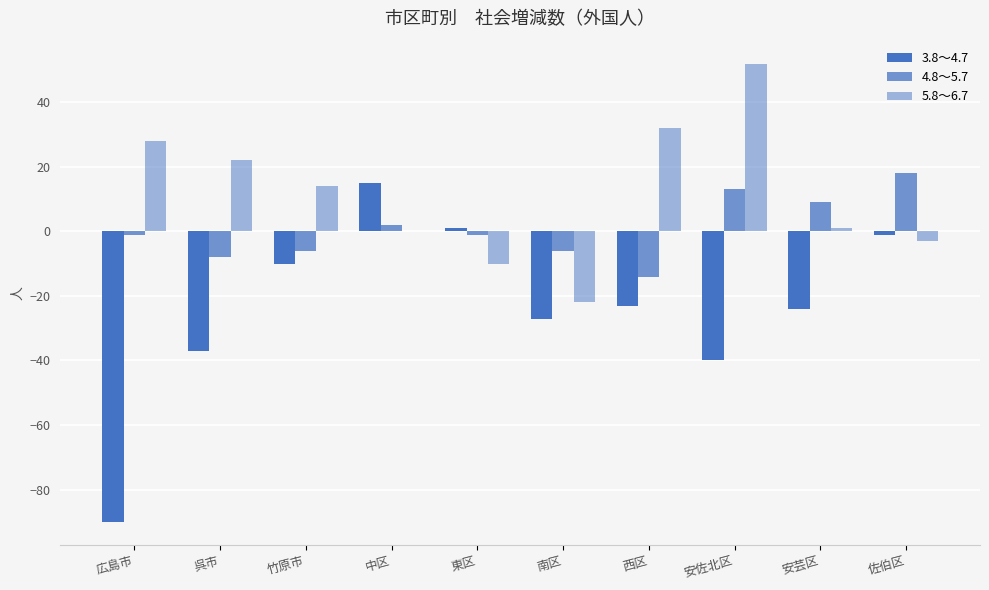

At which label does 4.8～5.7 reach its peak?

佐伯区